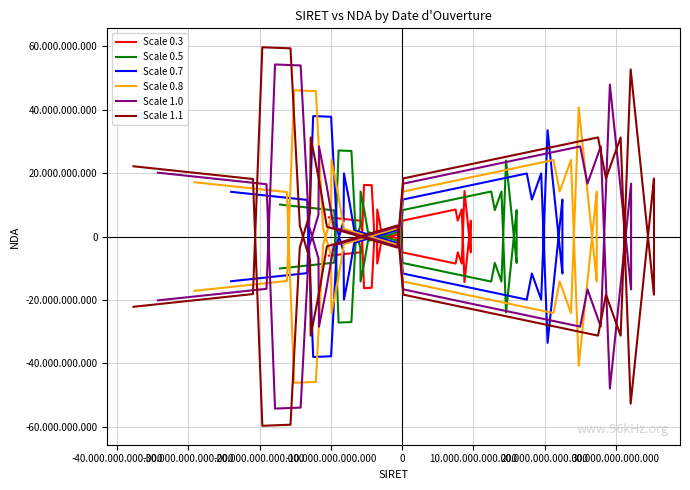

Reading right to left, list all the values displayed in this chart.

Scale 0.3: 6043400651.8	4949073156.4	4949073156.4	-16281622276.7	-16188401737.4	-951478873.7	2072594208.7	8525623744.0	4948744596.4	4948744596.4	842606025.7	-951608083.7	4998922901.5	8525623744.0	4998923051.5	8525623744.0	-14376661116.2	4998844871.5	4998844871.5	-4998844871.5	-4998844871.5	14376661116.2	-8525623744.0	-4998923051.5	-8525623744.0	-4998922901.5	951608083.7	-842606025.7	-4948744596.4	-4948744596.4	-8525623744.0	-2072594208.7	951478873.7	16188401737.4	16281622276.7	-4949073156.4	-4949073156.4	-6043400651.8
Scale 0.5: 10072334419.7	8248455260.7	8248455260.7	-27136037127.8	-26980669562.3	-1585798122.8	3454323681.2	14209372906.7	8247907660.7	8247907660.7	1404343376.2	-1586013472.8	8331538169.2	14209372906.7	8331538419.2	14209372906.7	-23961101860.3	8331408119.2	8331408119.2	-8331408119.2	-8331408119.2	23961101860.3	-14209372906.7	-8331538419.2	-14209372906.7	-8331538169.2	1586013472.8	-1404343376.2	-8247907660.7	-8247907660.7	-14209372906.7	-3454323681.2	1585798122.8	26980669562.3	27136037127.8	-8248455260.7	-8248455260.7	-10072334419.7
Scale 0.7: 14101268187.5	11547837364.9	11547837364.9	-37990451979.0	-37772937387.3	-2220117372.0	4836053153.6	19893122069.3	11547070724.9	11547070724.9	1966080726.6	-2220418862.0	11664153436.8	19893122069.3	11664153786.8	19893122069.3	-33545542604.5	11663971366.8	11663971366.8	-11663971366.8	-11663971366.8	33545542604.5	-19893122069.3	-11664153786.8	-19893122069.3	-11664153436.8	2220418862.0	-1966080726.6	-11547070724.9	-11547070724.9	-19893122069.3	-4836053153.6	2220117372.0	37772937387.3	37990451979.0	-11547837364.9	-11547837364.9	-14101268187.5
Scale 0.8: 17122968513.4	14022373943.1	14022373943.1	-46131263117.3	-45867138256.0	-2695856808.8	5872350258.0	24155933941.3	14021443023.1	14021443023.1	2387383739.5	-2696222903.8	14163614887.6	24155933941.3	14163615312.6	24155933941.3	-40733873162.6	14163393802.6	14163393802.6	-14163393802.6	-14163393802.6	40733873162.6	-24155933941.3	-14163615312.6	-24155933941.3	-14163614887.6	2696222903.8	-2387383739.5	-14021443023.1	-14021443023.1	-24155933941.3	-5872350258.0	2695856808.8	45867138256.0	46131263117.3	-14022373943.1	-14022373943.1	-17122968513.4
Scale 1.0: 20144668839.3	16496910521.3	16496910521.3	-54272074255.7	-53961339124.7	-3171596245.7	6908647362.3	28418745813.3	16495815321.3	16495815321.3	2808686752.3	-3172026945.7	16663076338.3	28418745813.3	16663076838.3	28418745813.3	-47922203720.7	16662816238.3	16662816238.3	-16662816238.3	-16662816238.3	47922203720.7	-28418745813.3	-16663076838.3	-28418745813.3	-16663076338.3	3172026945.7	-2808686752.3	-16495815321.3	-16495815321.3	-28418745813.3	-6908647362.3	3171596245.7	53961339124.7	54272074255.7	-16496910521.3	-16496910521.3	-20144668839.3
Scale 1.1: 22159135723.2	18146601573.4	18146601573.4	-59699281681.3	-59357473037.2	-3488755870.3	7599512098.5	31260620394.6	18145396853.4	18145396853.4	3089555427.5	-3489229640.3	18329383972.1	31260620394.6	18329384522.1	31260620394.6	-52714424092.8	18329097862.1	18329097862.1	-18329097862.1	-18329097862.1	52714424092.8	-31260620394.6	-18329384522.1	-31260620394.6	-18329383972.1	3489229640.3	-3089555427.5	-18145396853.4	-18145396853.4	-31260620394.6	-7599512098.5	3488755870.3	59357473037.2	59699281681.3	-18146601573.4	-18146601573.4	-22159135723.2